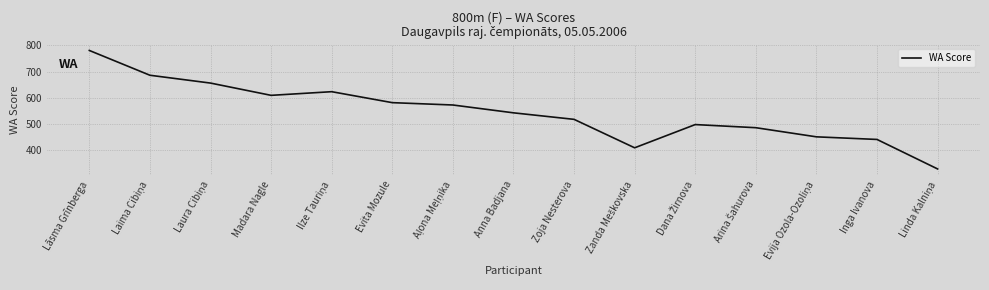

True or false: the data shows 581 at Evita Mozule.

True